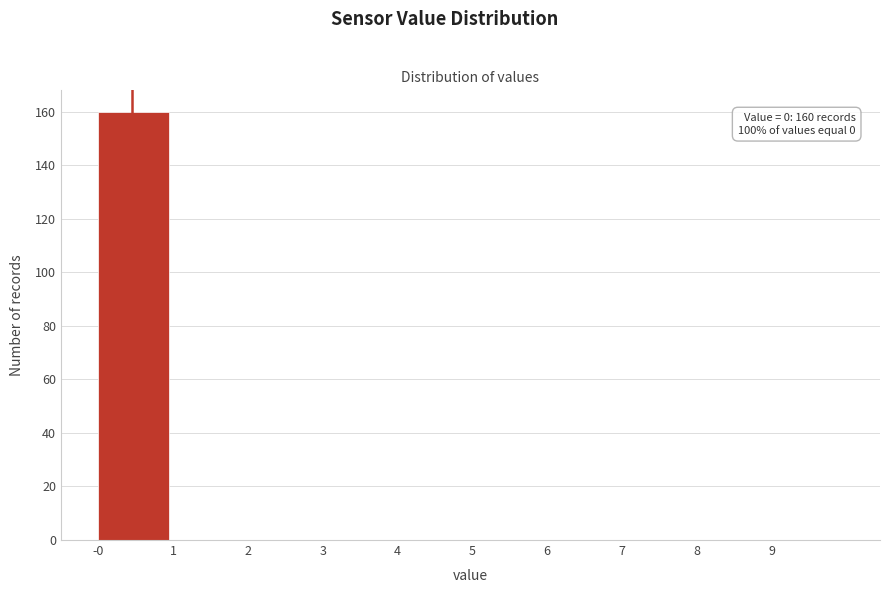

Reading left to right, extract all data points from this chart.

-0=160	1=0	2=0	3=0	4=0	5=0	6=0	7=0	8=0	9=0